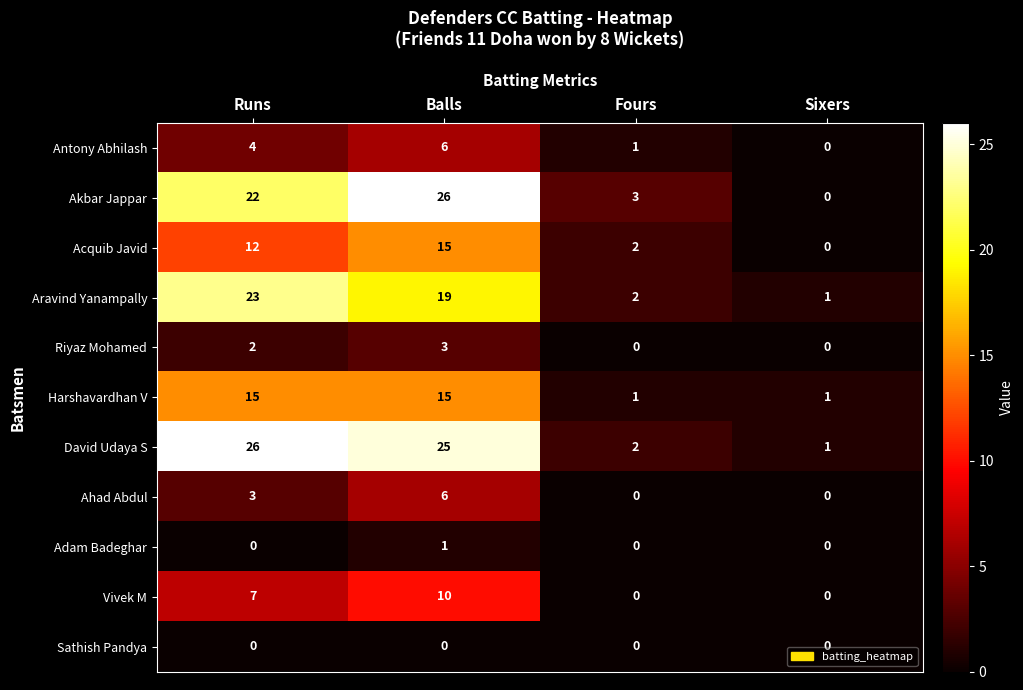

Which series has the largest range (max minus min)?

Akbar Jappar